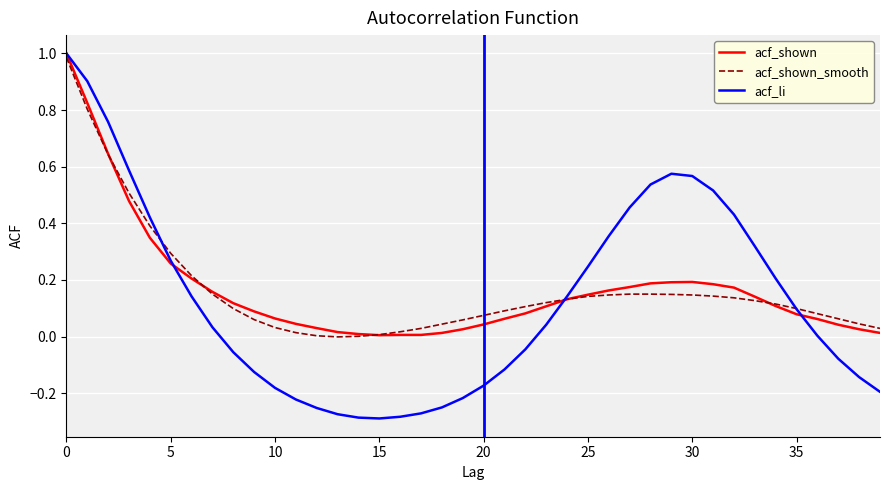

Does the chart display data point markers on the line(s)?

No